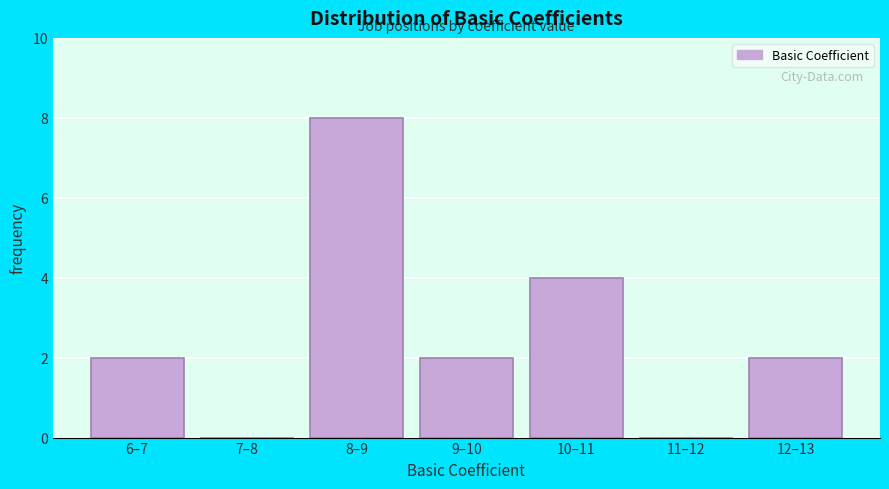

Reading left to right, extract all data points from this chart.

6–7=2	7–8=0	8–9=8	9–10=2	10–11=4	11–12=0	12–13=2